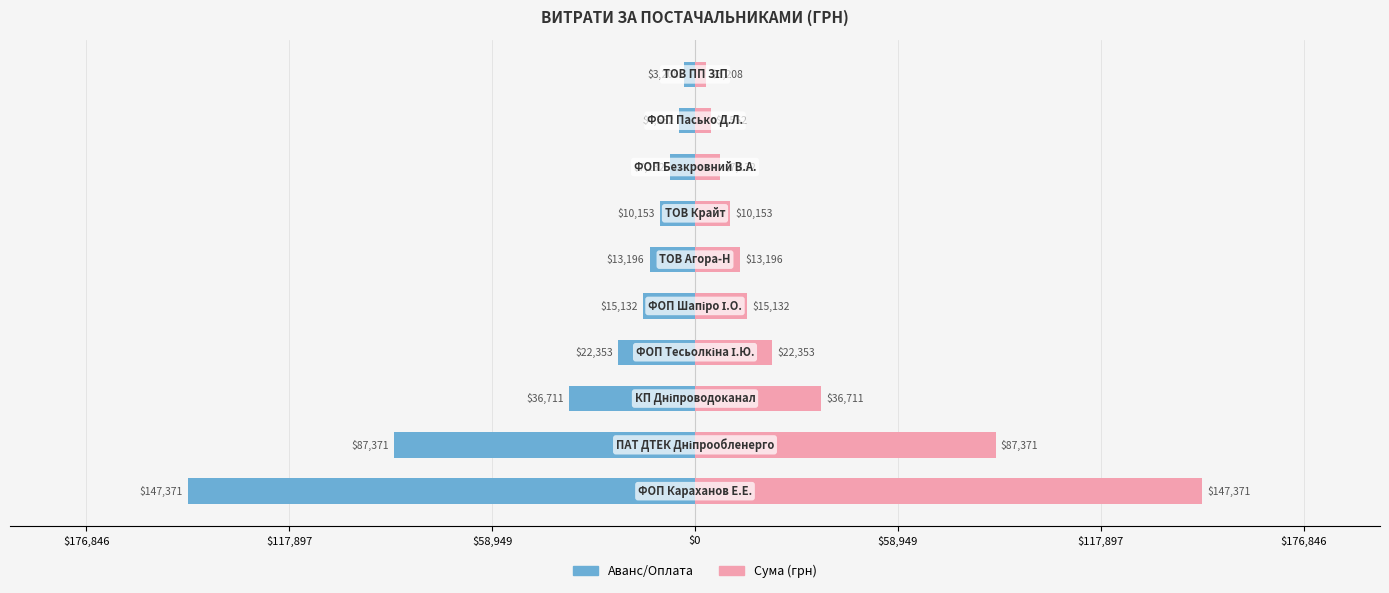

At how many categories does at least one series exceed -76511?

10